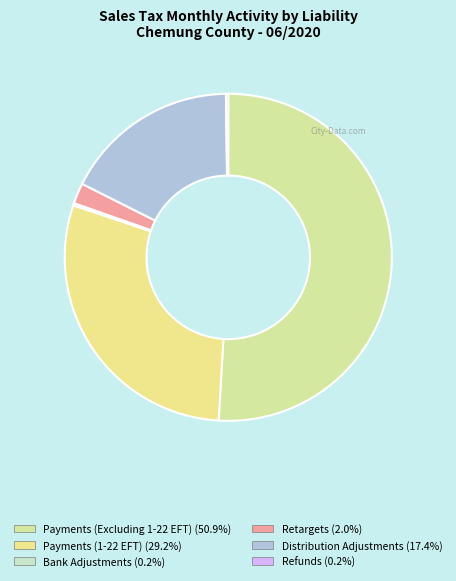

To the nearest percent, what is the difference between the largest and smallest slice percentages?

51%